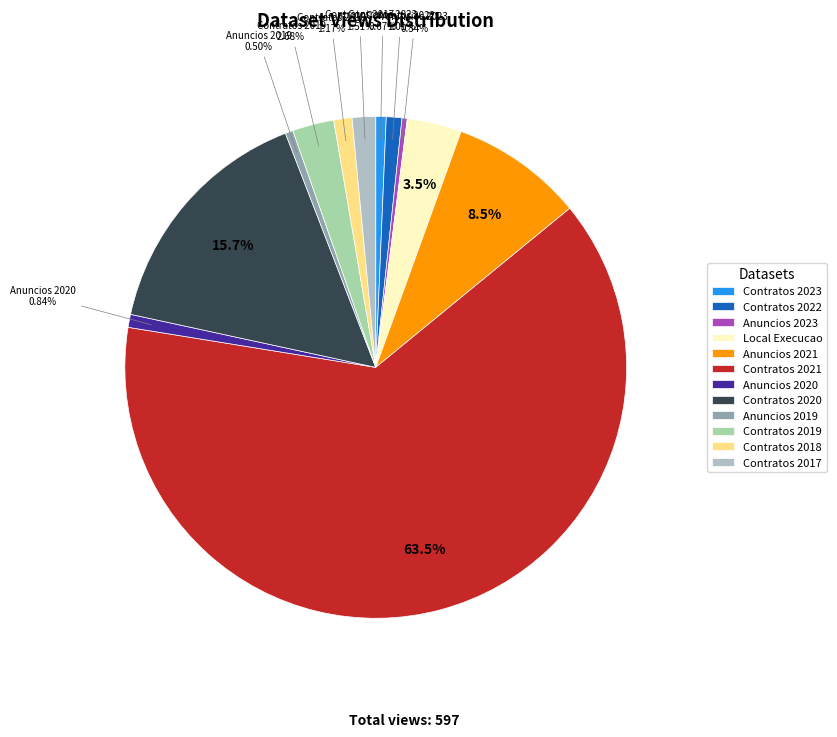

Count the number of slices in the pie.

12